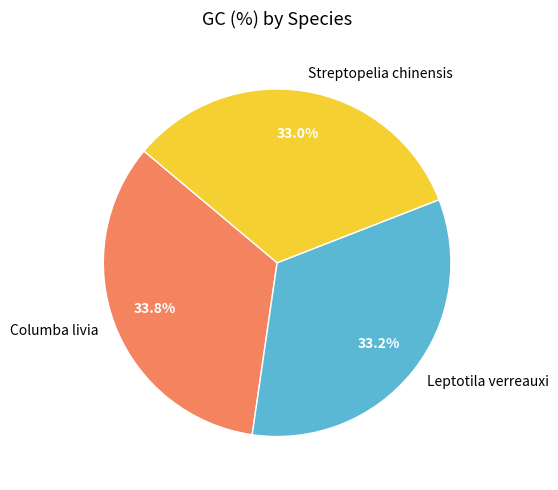

To the nearest percent, what portion does Leptotila verreauxi represent?

33%